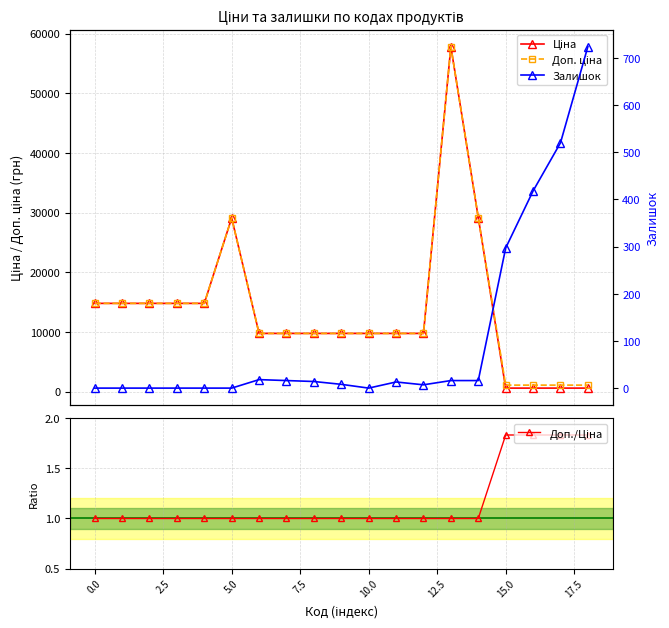

True or false: Доп./Ціна and Ціна cross at least once.

False